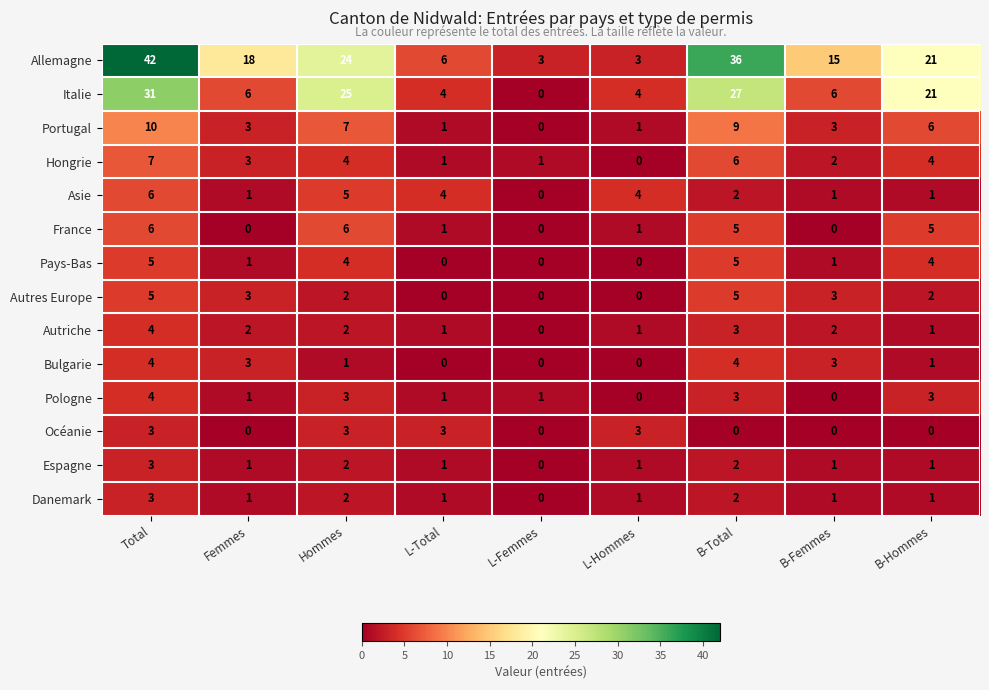

How many series are shown in this chart?

14